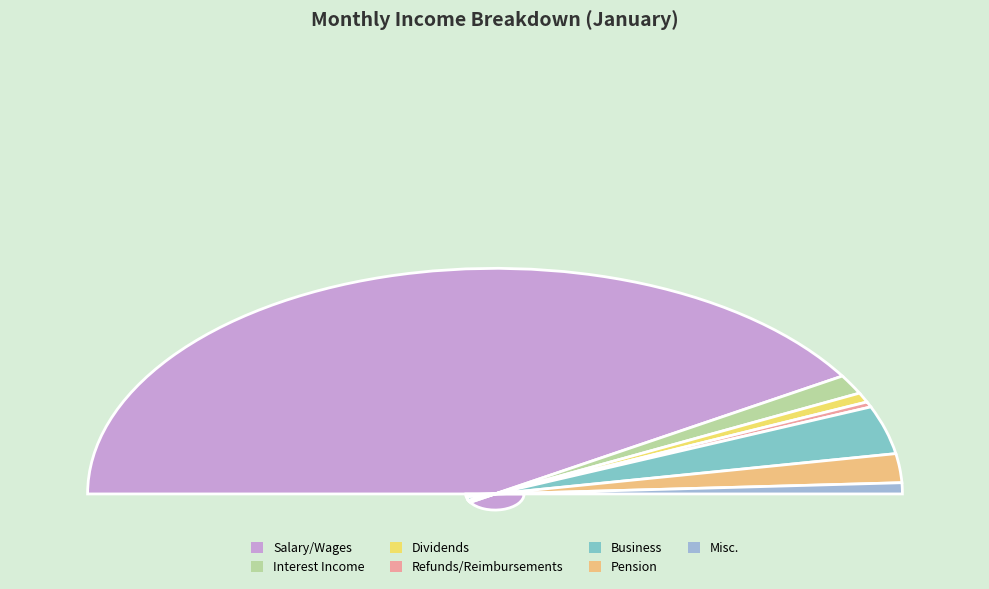

Rank the categories by value from lowest to highest.

Refunds/Reimbursements, Dividends, Misc., Interest Income, Pension, Business, Salary/Wages